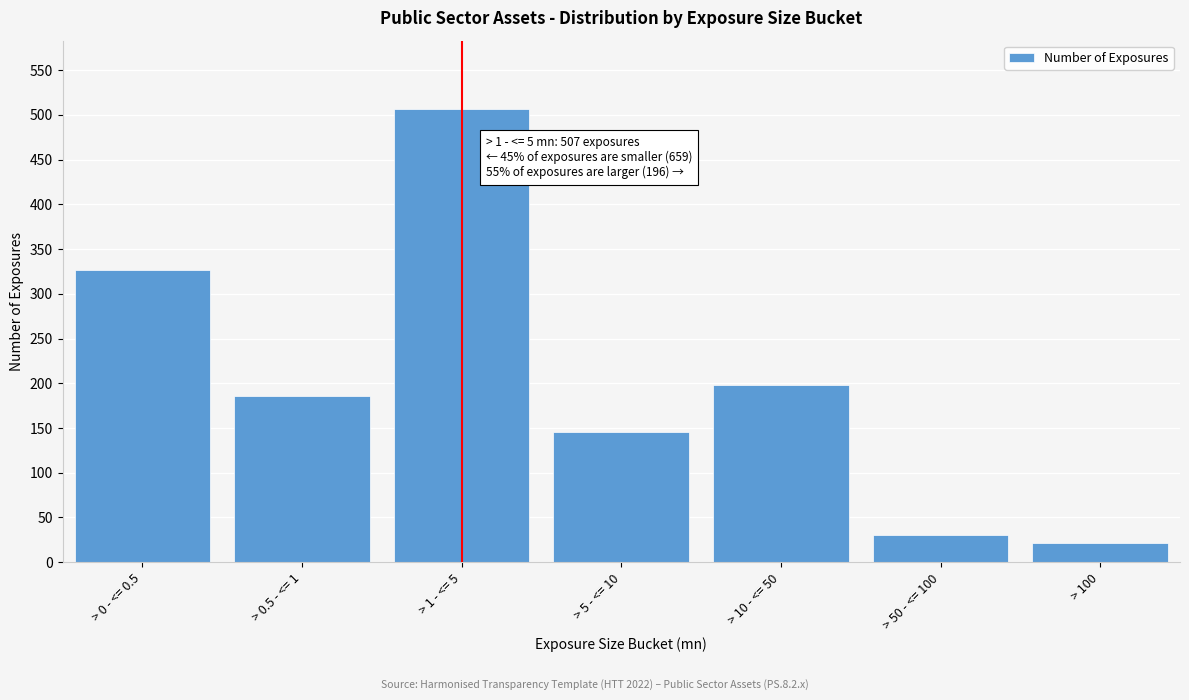

Reading right to left, extract all data points from this chart.

22	30	198	146	507	186	327